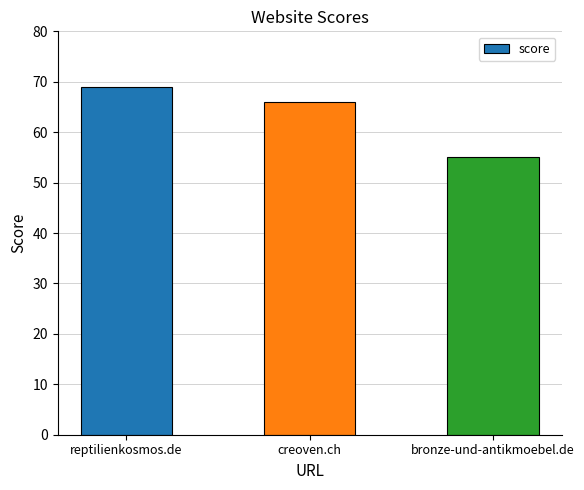

What is the ratio of the value at bronze-und-antikmoebel.de to the value at reptilienkosmos.de?

0.8